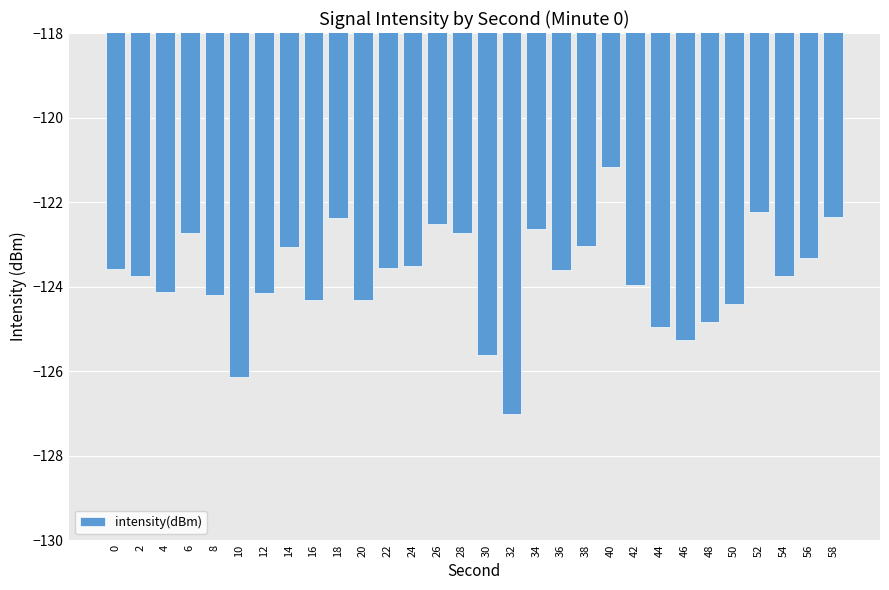

How many categories are shown in the chart?

30